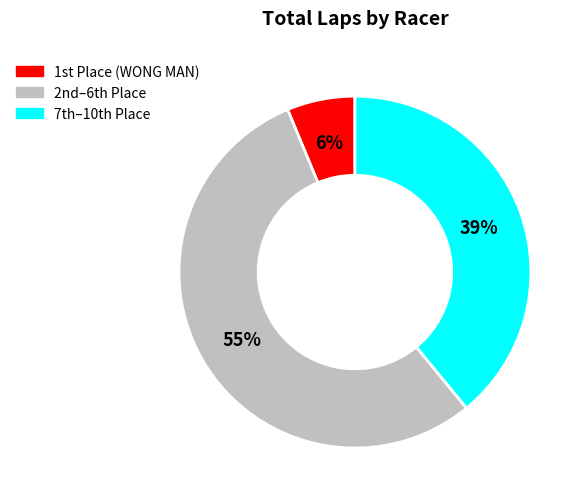

Does any single category account for the majority?

Yes